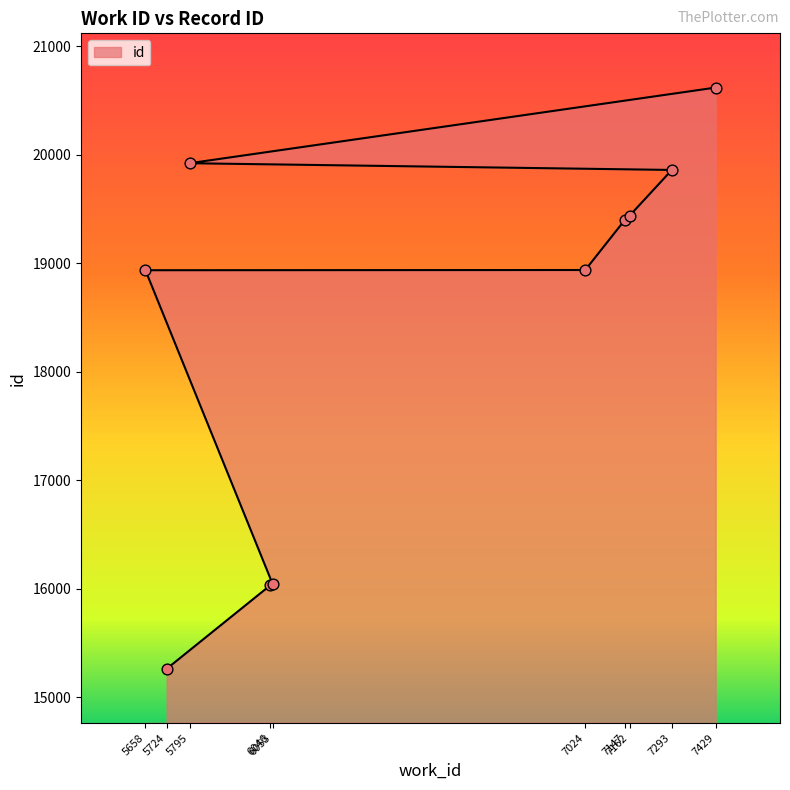

Approximately how many times larger is the value at 6046 compared to 6053?

1.0